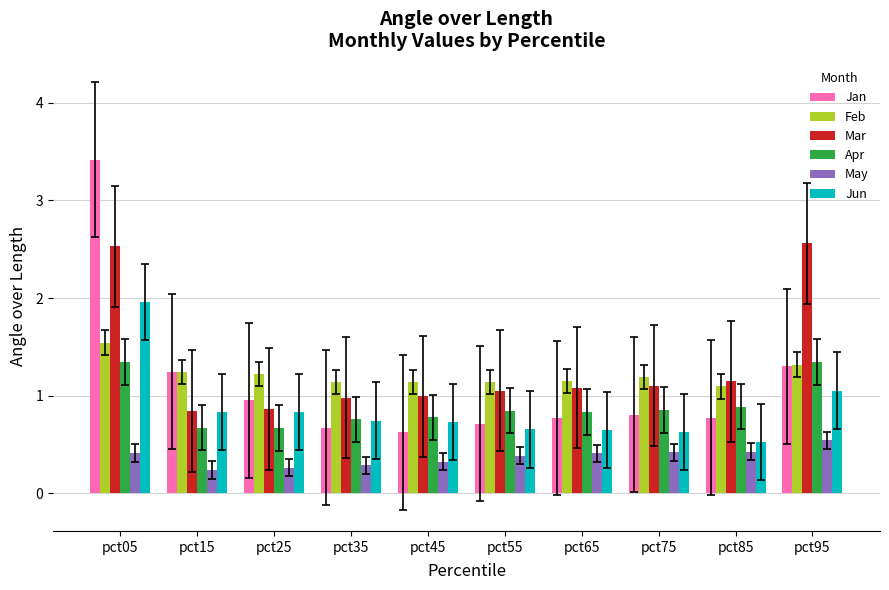

At which category does the chart reach its peak across all series?

pct05